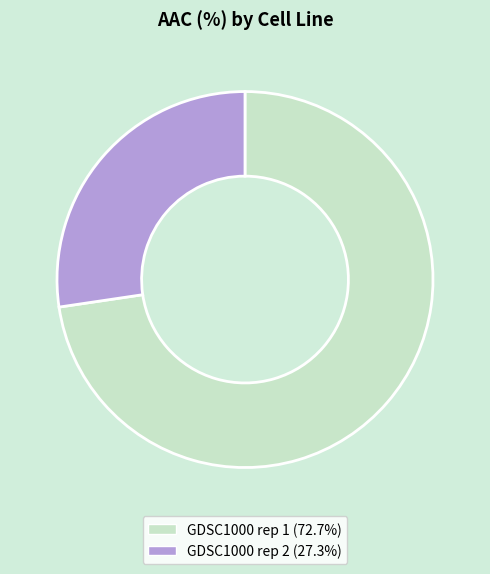

Which has a higher value, GDSC1000 rep 2 or GDSC1000 rep 1?

GDSC1000 rep 1